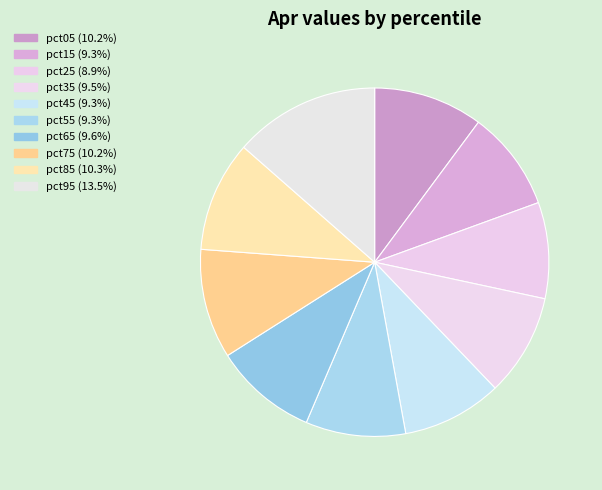

Is the sum of pct05 and pct35 greater than half?

No